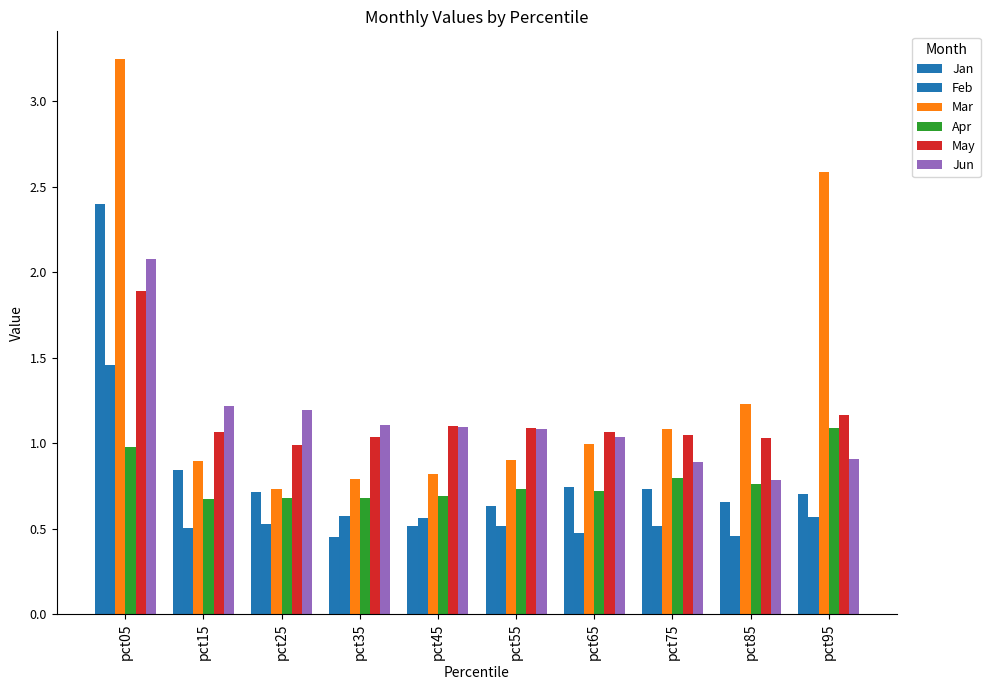

What is the sum of all Jan values?

8.4